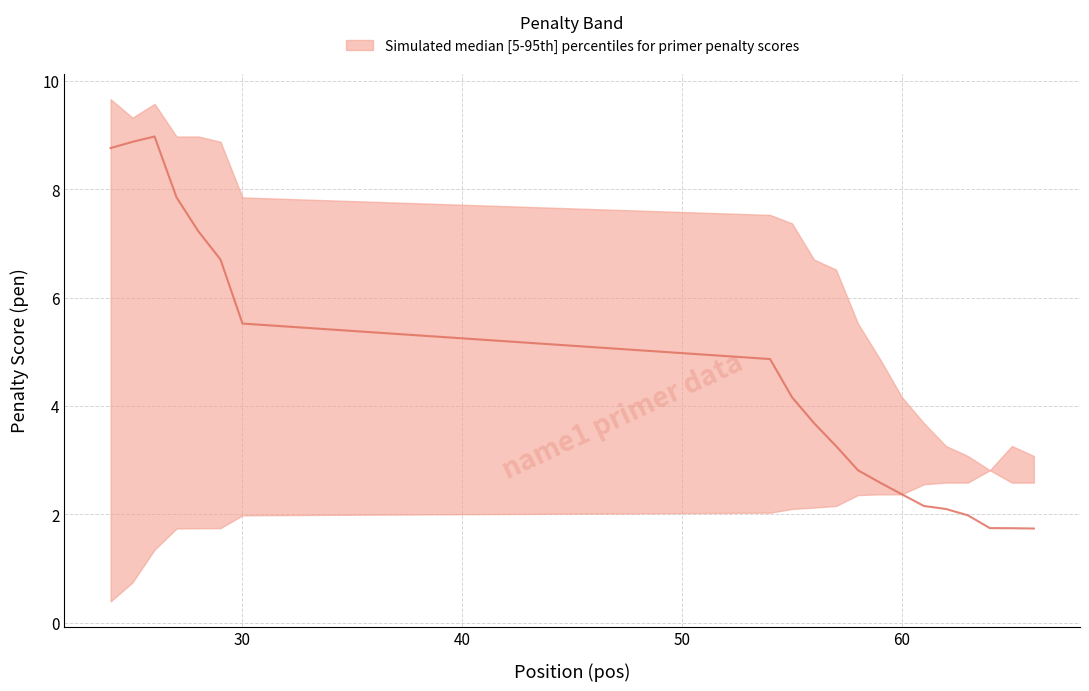

True or false: pen_lower and pen_upper cross at least once.

False